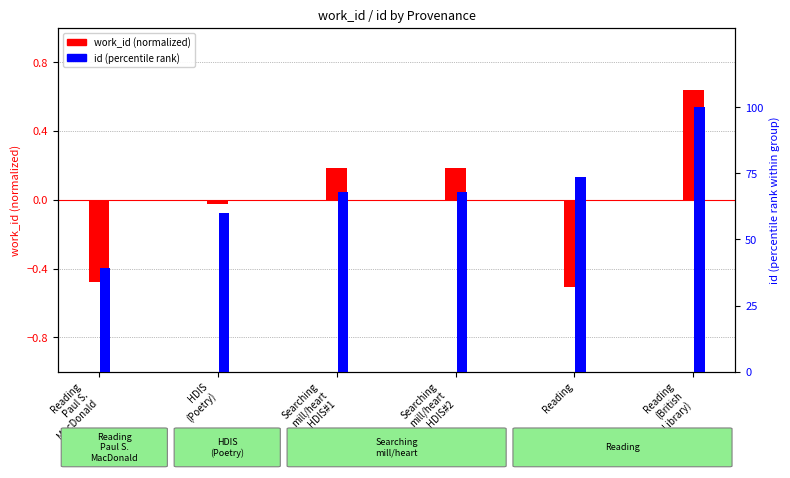

What position from the right is Reading
(British
Library)?

1